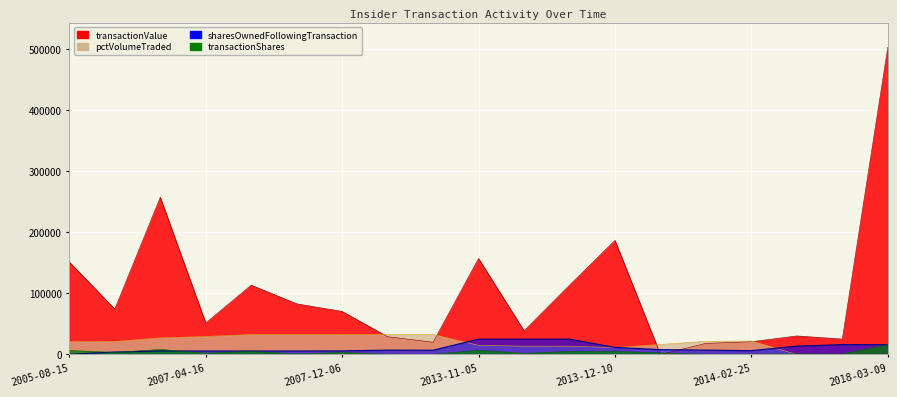

Between 2007-12-06 and 2013-11-05, which series saw the biggest shift?

transactionValue